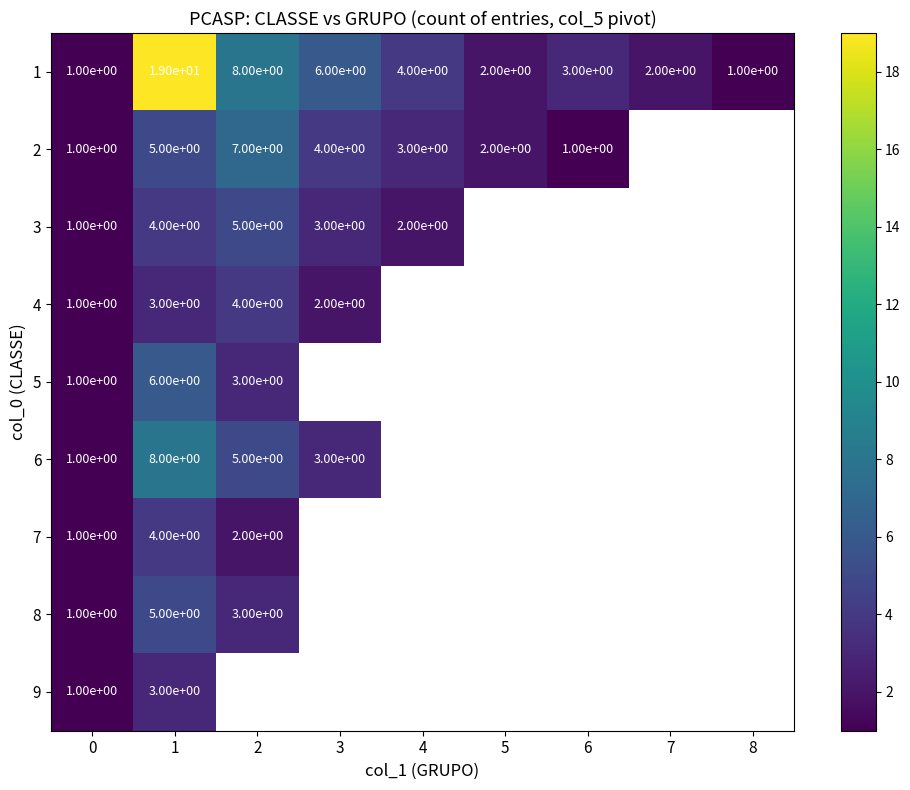

What is the spread (max minus min) of values at 2?

6.0